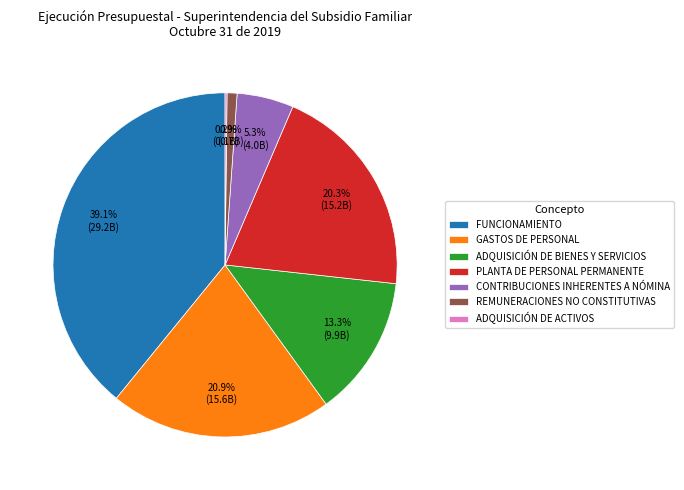

To the nearest percent, what is the average slice percentage?

14%